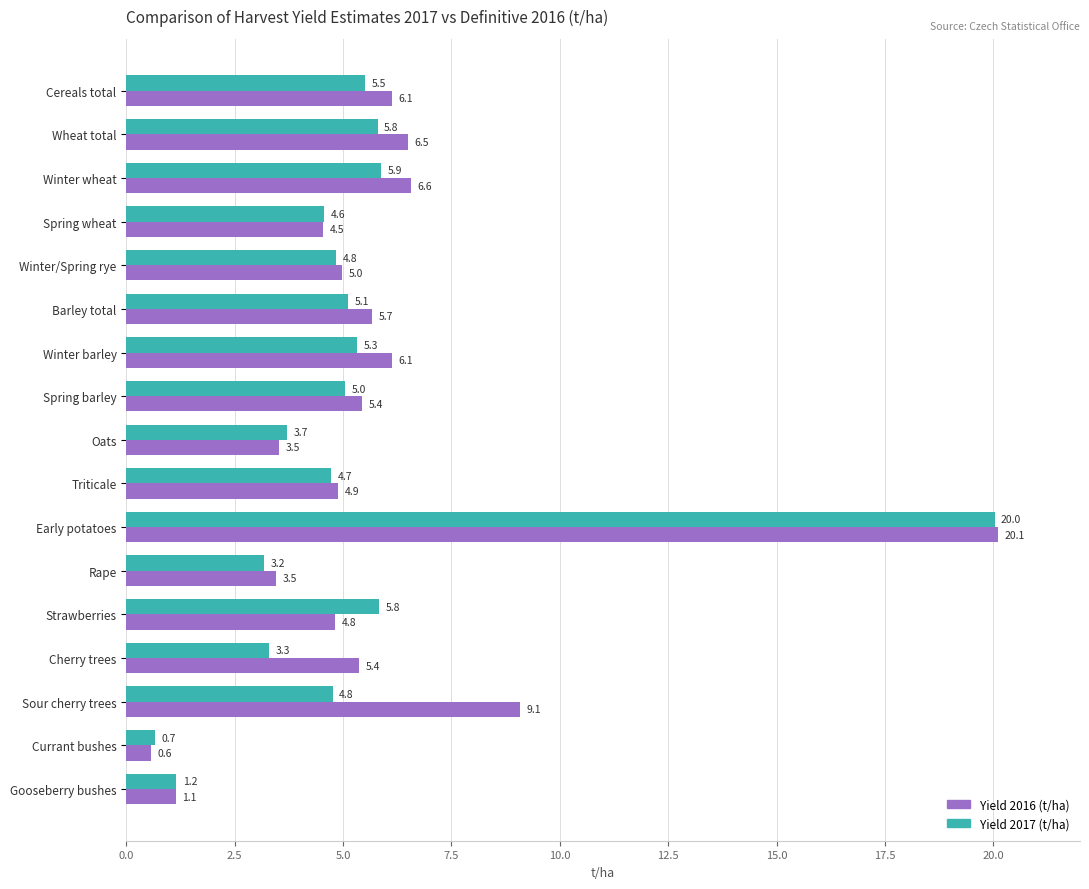

What is the maximum value shown in the chart?

20.1